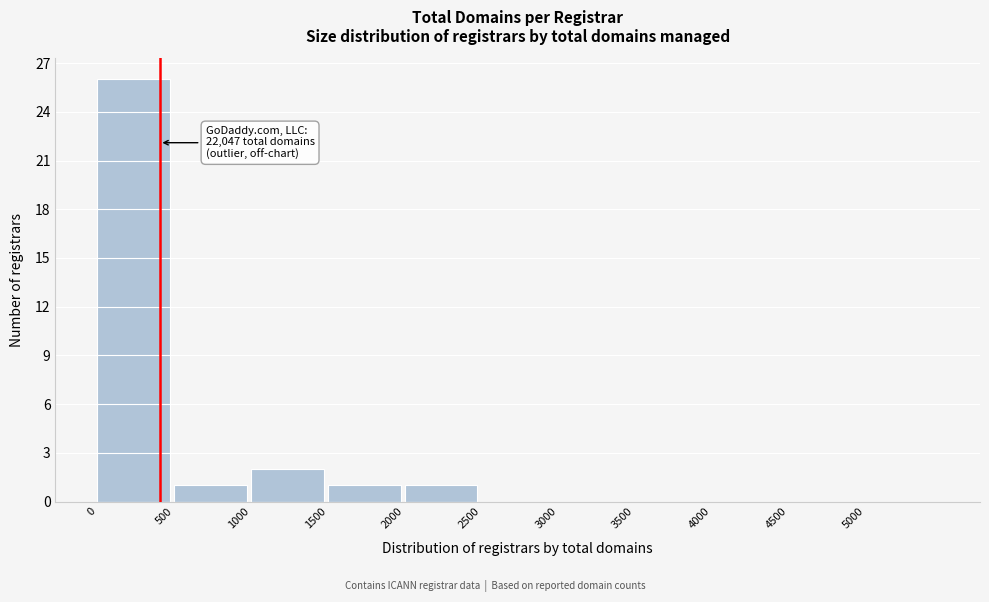

Which range on the x-axis has the tallest bar?

0 to 500